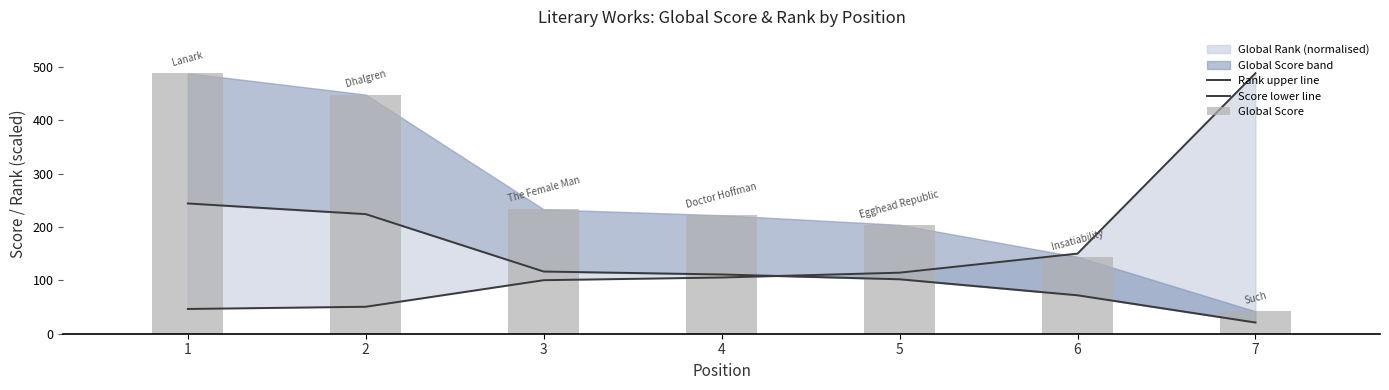

List the series in order of their peak value, lowest first.

Score lower line, Rank upper line, Global Score